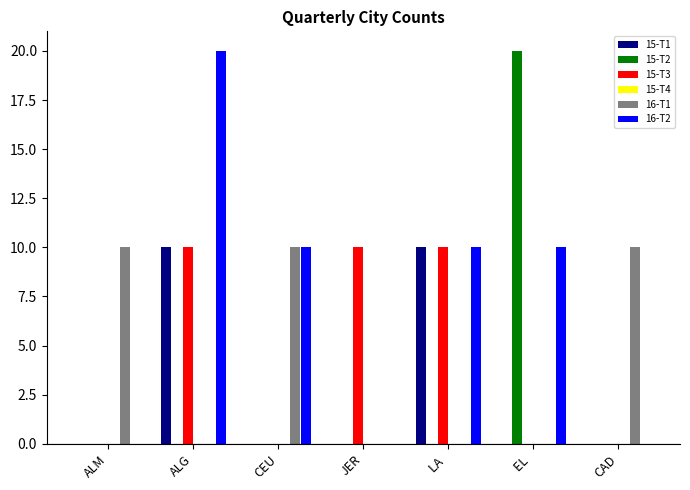

The value of 15-T1 at JER is -4. True or false?

False